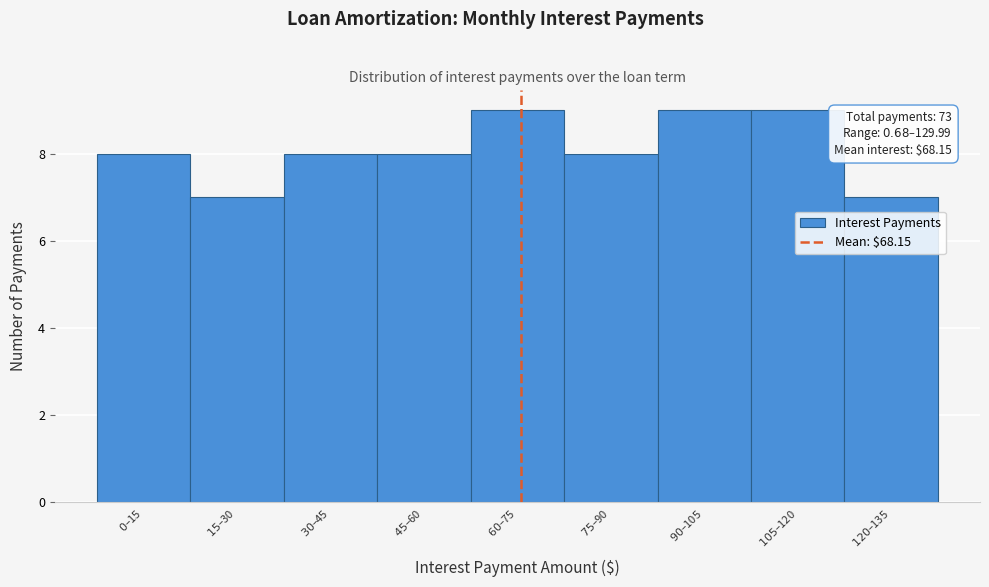

Reading right to left, list all the values displayed in this chart.

7	9	9	8	9	8	8	7	8